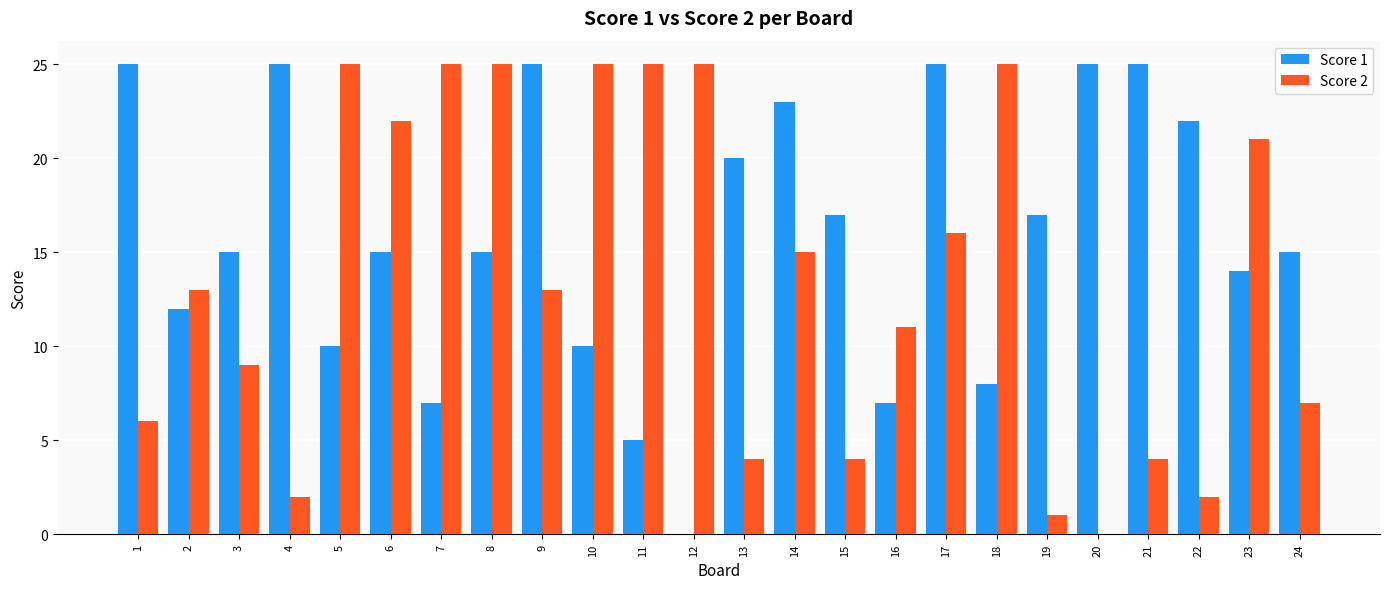

Which series has the largest total across all categories?

Score 1